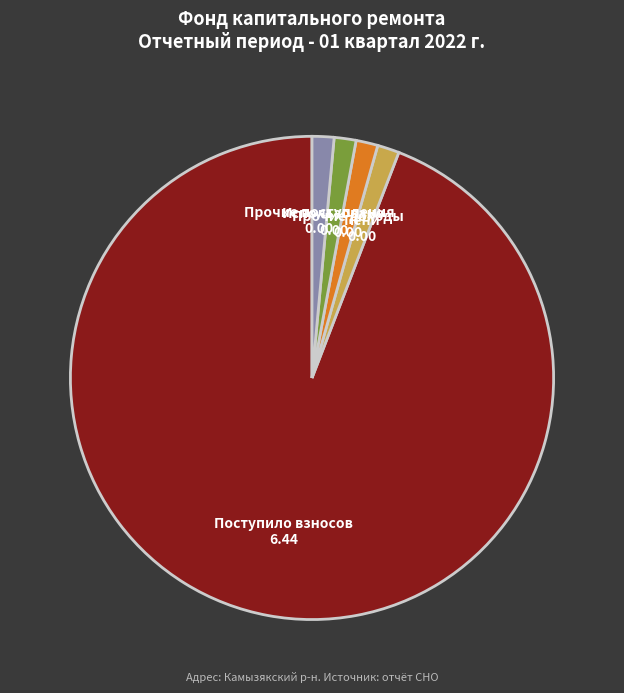

Does any single category account for the majority?

Yes